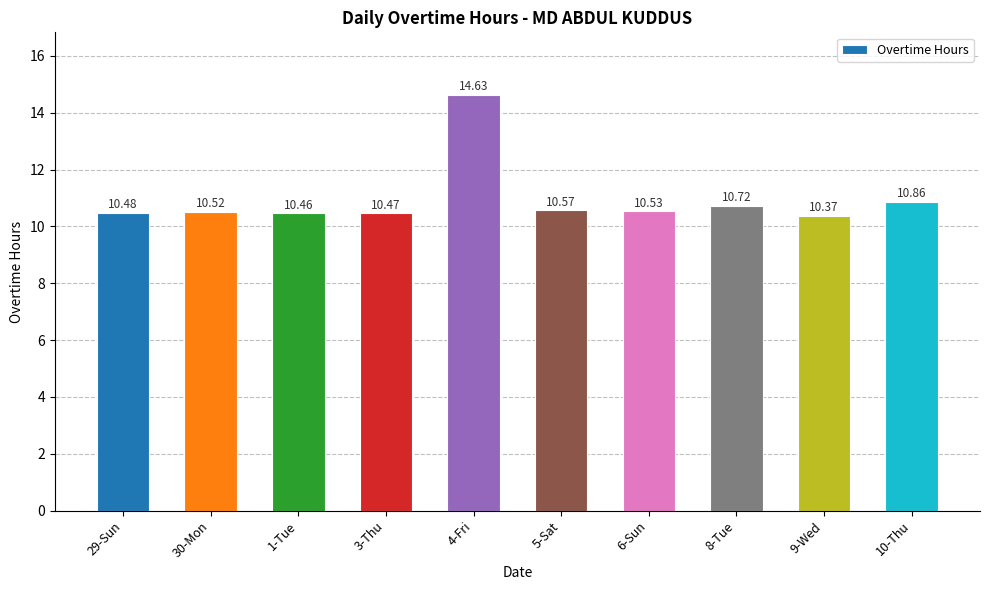

The value at 4-Fri is 14.6. True or false?

True